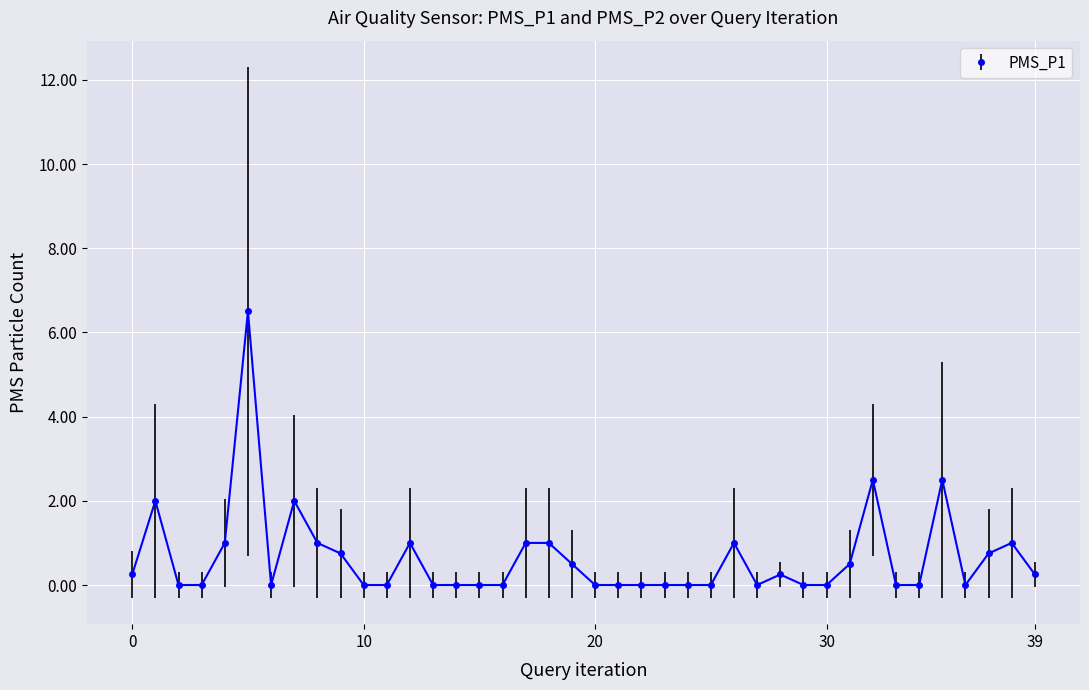

Does the chart have visible grid lines?

Yes